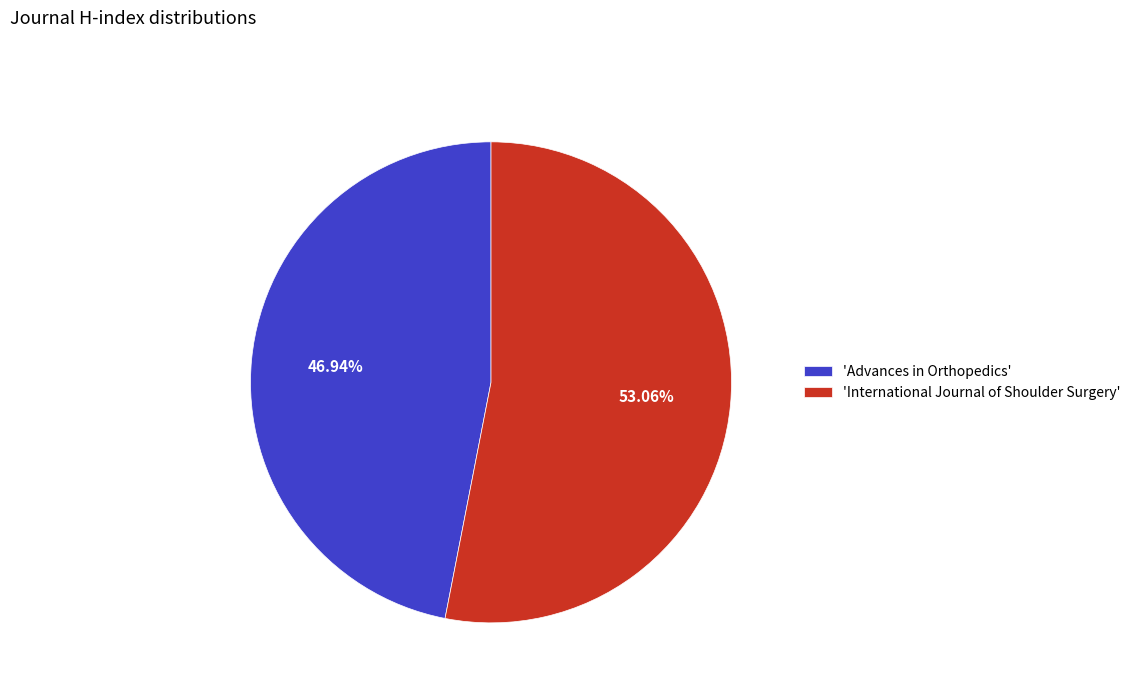

Is 'Advances in Orthopedics' the majority of the pie?

No